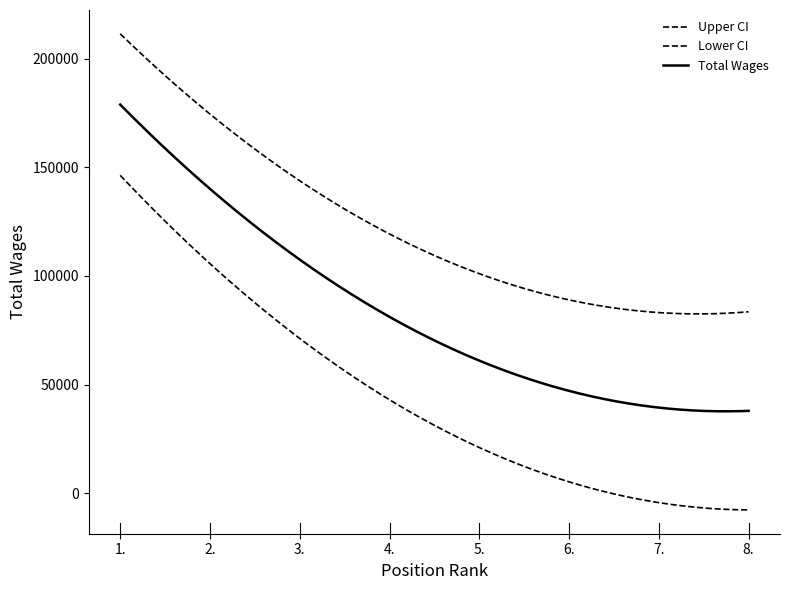

Does the chart have visible grid lines?

No